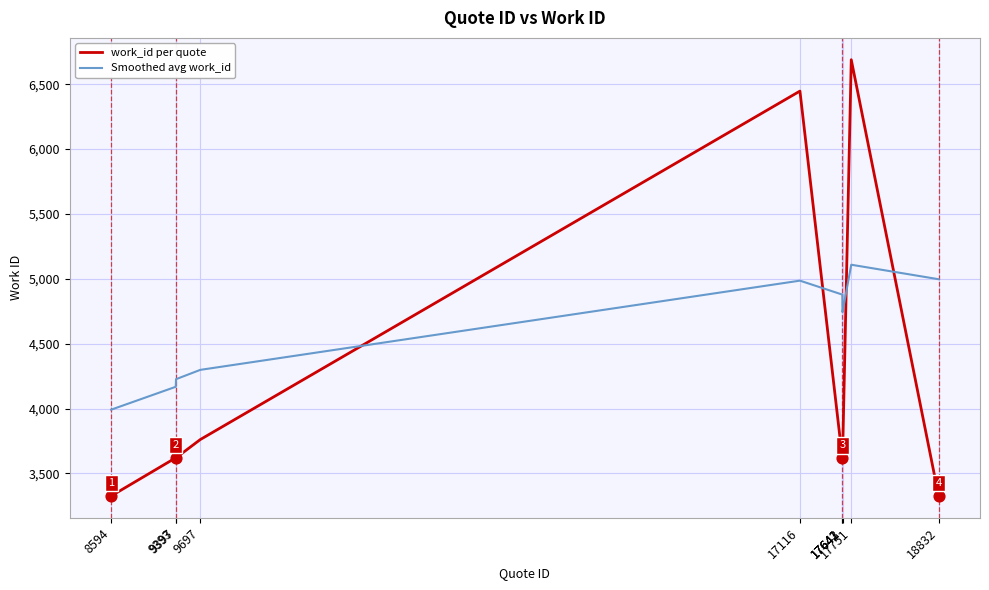

What are all the series names shown in the legend?

work_id per quote, Smoothed avg work_id